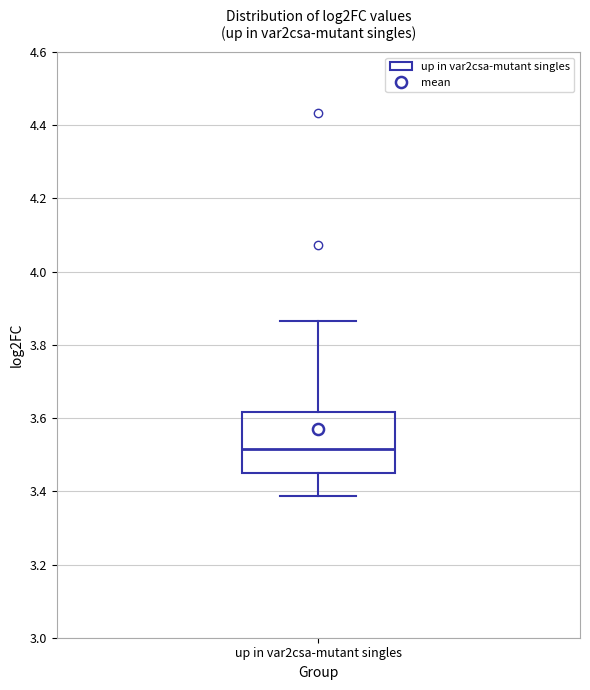

Where is the upper edge of the box for up in var2csa-mutant singles on the y-axis? The values are not printed on the chart, so give them approximately, as read against the axis.

3.62